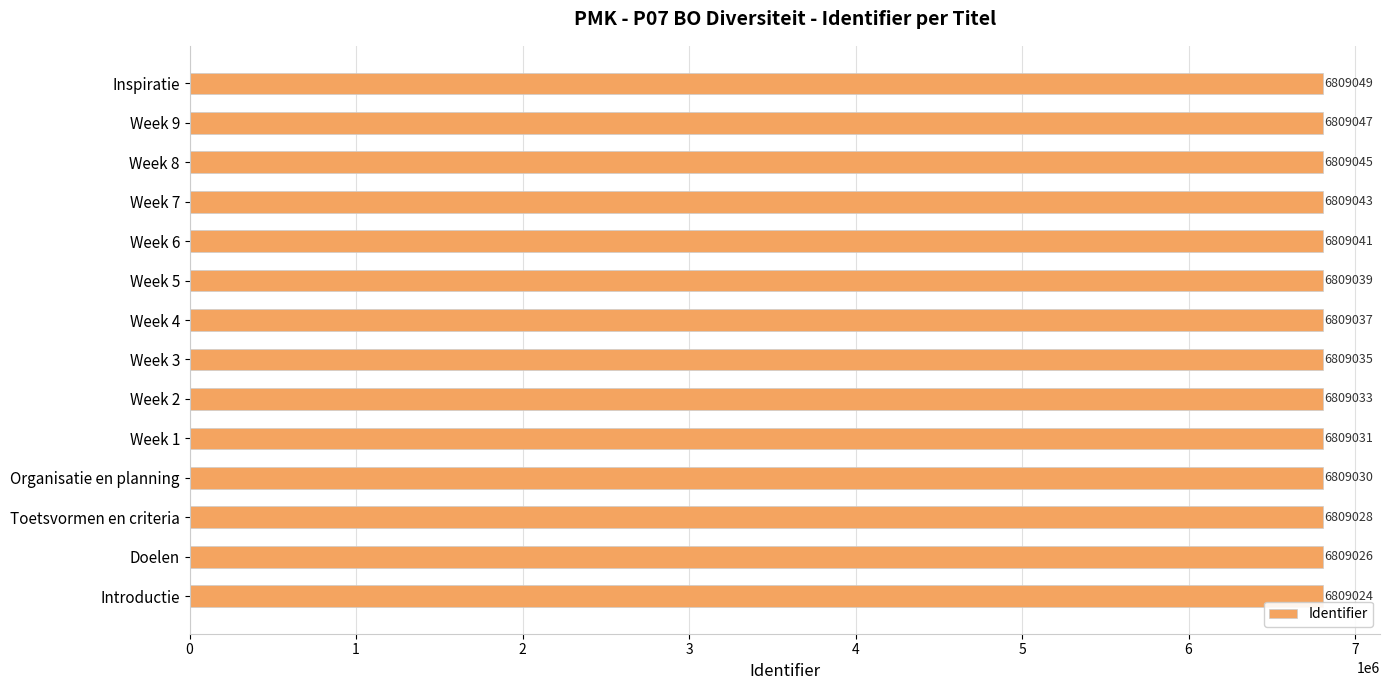

Reading top to bottom, extract all data points from this chart.

Inspiratie=6809049	Week 9=6809047	Week 8=6809045	Week 7=6809043	Week 6=6809041	Week 5=6809039	Week 4=6809037	Week 3=6809035	Week 2=6809033	Week 1=6809031	Organisatie en planning=6809030	Toetsvormen en criteria=6809028	Doelen=6809026	Introductie=6809024